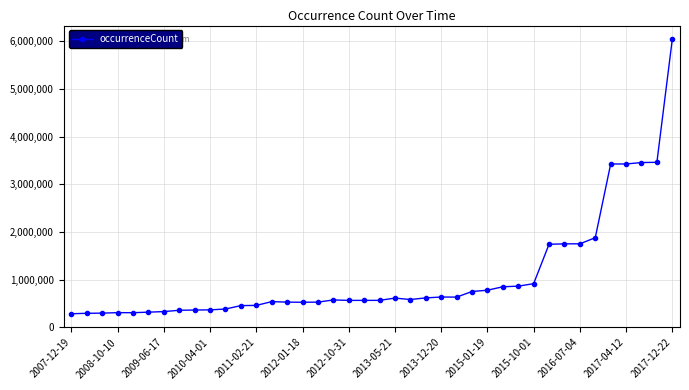

What is the value of the 13th point from the left?

461593